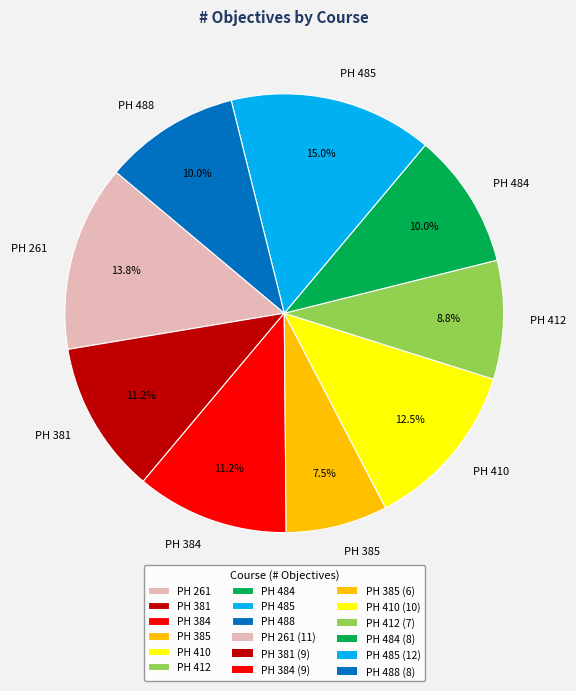

To the nearest percent, what is the combined percentage of PH 412 and PH 410?

21%